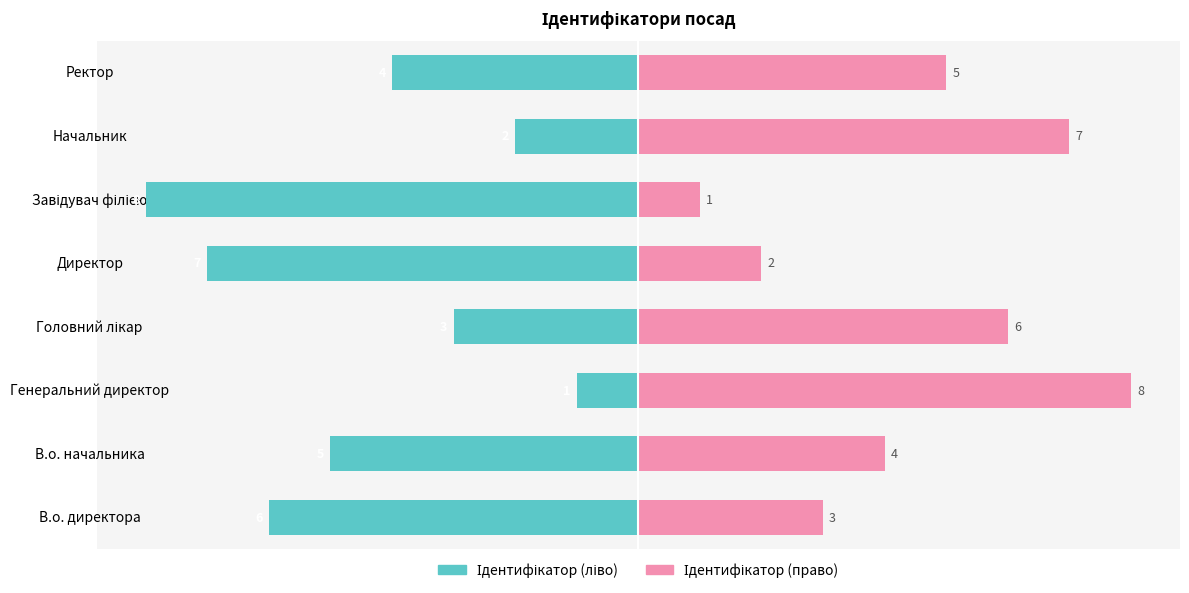

Is the value of Ідентифікатор (ліво) at Директор greater than the value of Ідентифікатор (право) at В.о. начальника?

No